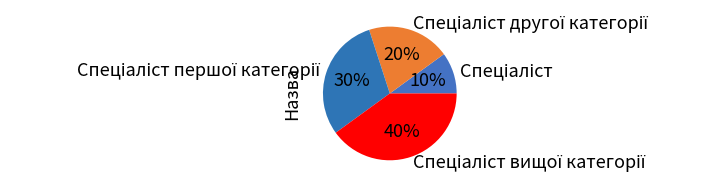

To the nearest percent, what is the average slice percentage?

25%